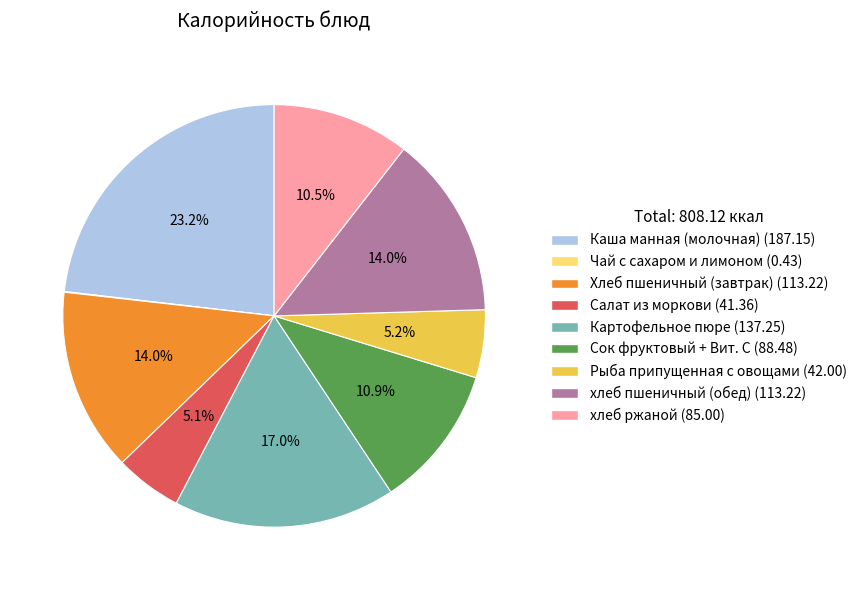

Which slice is the largest?

Каша манная (молочная)